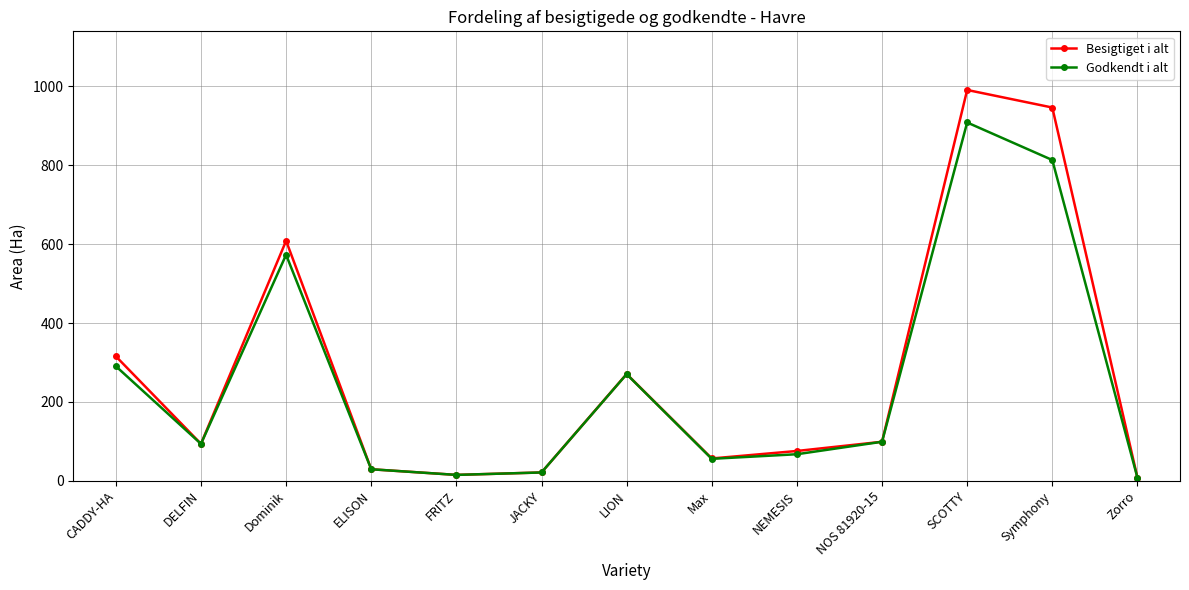

What is the total value across all series at JACKY?

42.4